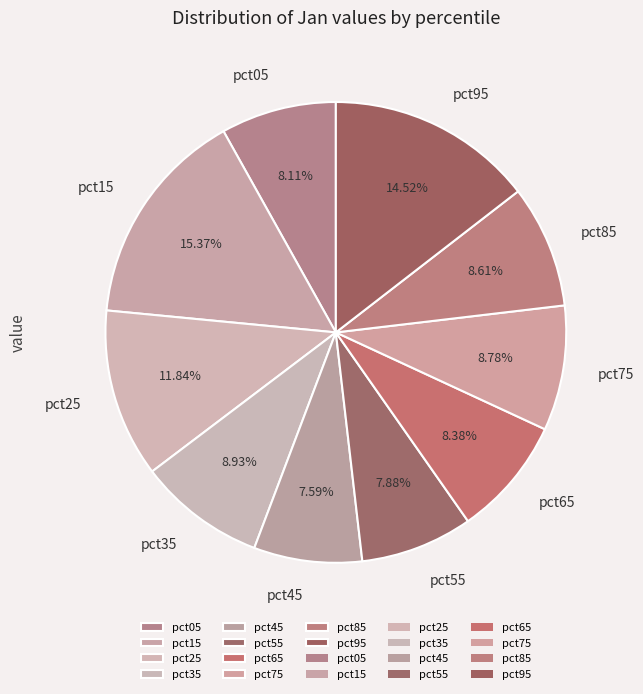

Combined, do pct65 and pct15 account for over 50%?

No